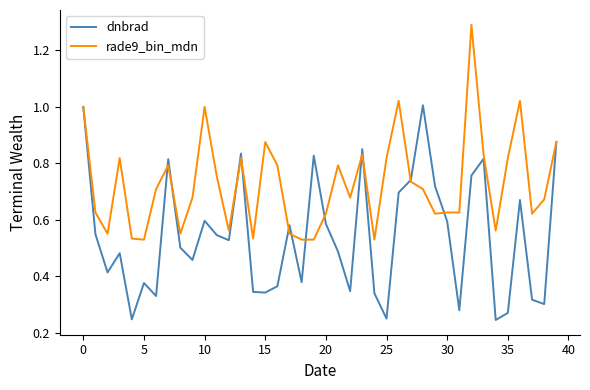

Does the chart have visible grid lines?

No